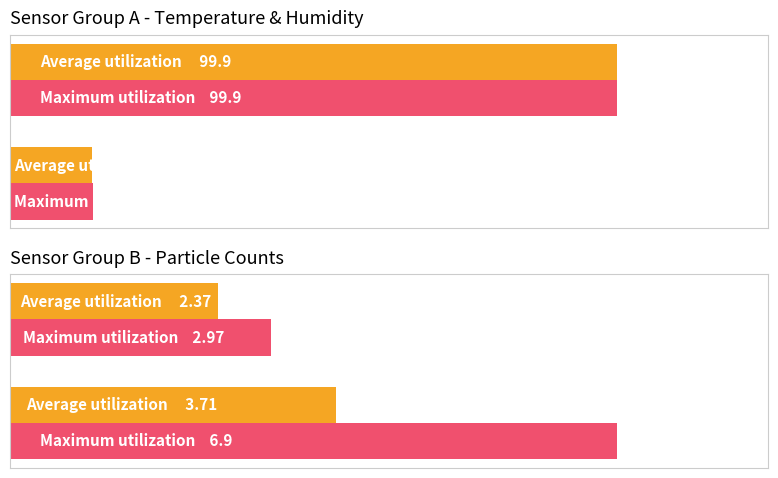

How many categories are shown in the chart?

2